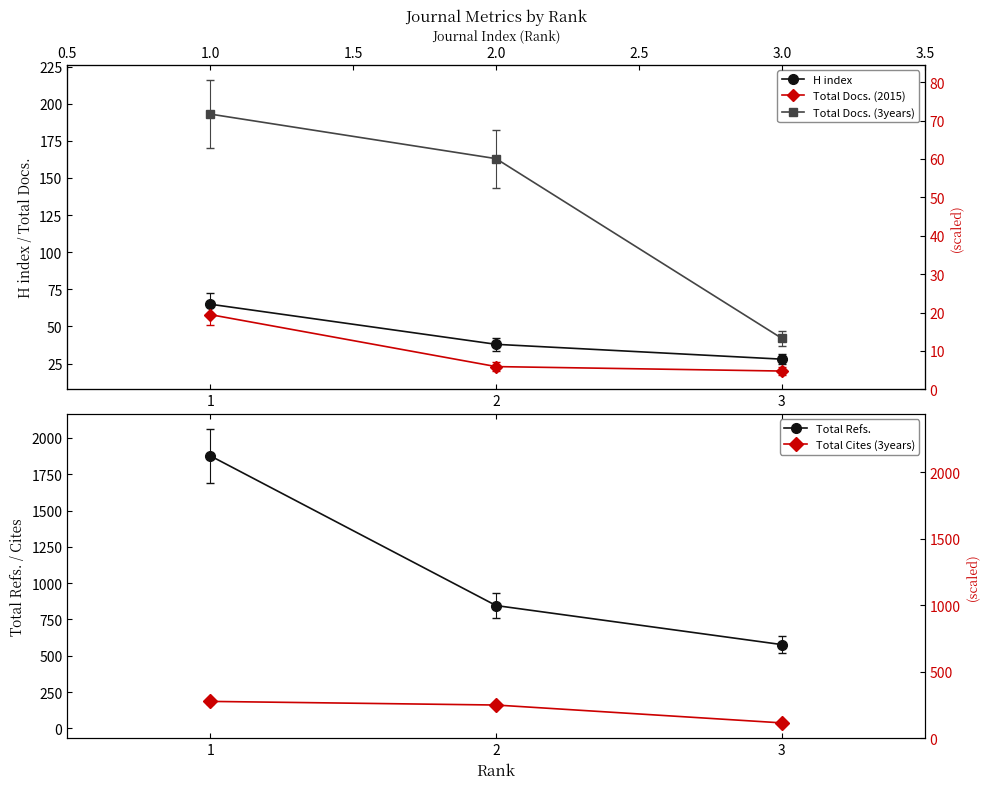

At how many categories does at least one series exceed 382?

3